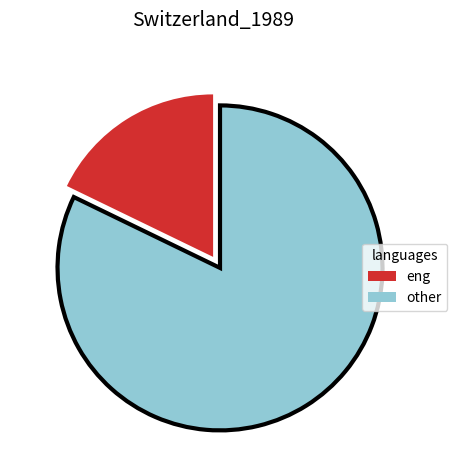

Does any single category account for the majority?

Yes